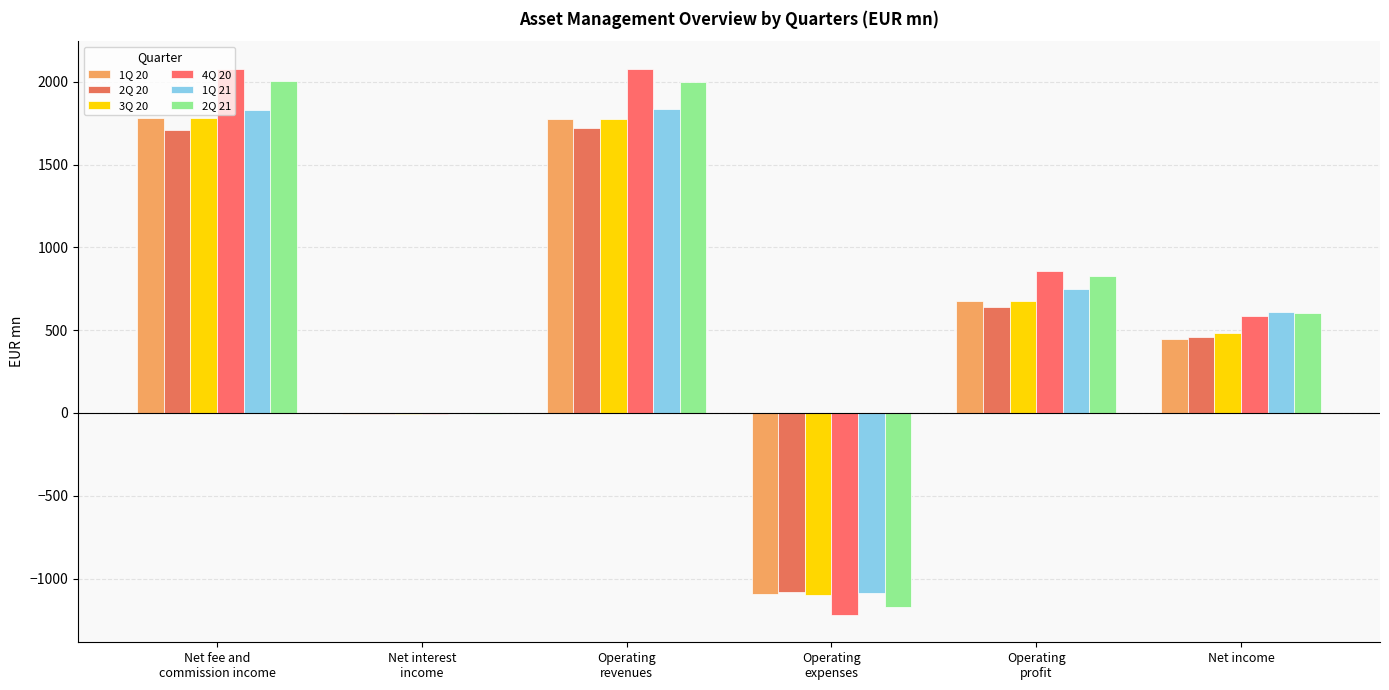

What is the approximate value of 2Q 20 at Net fee and
commission income?

1711.9